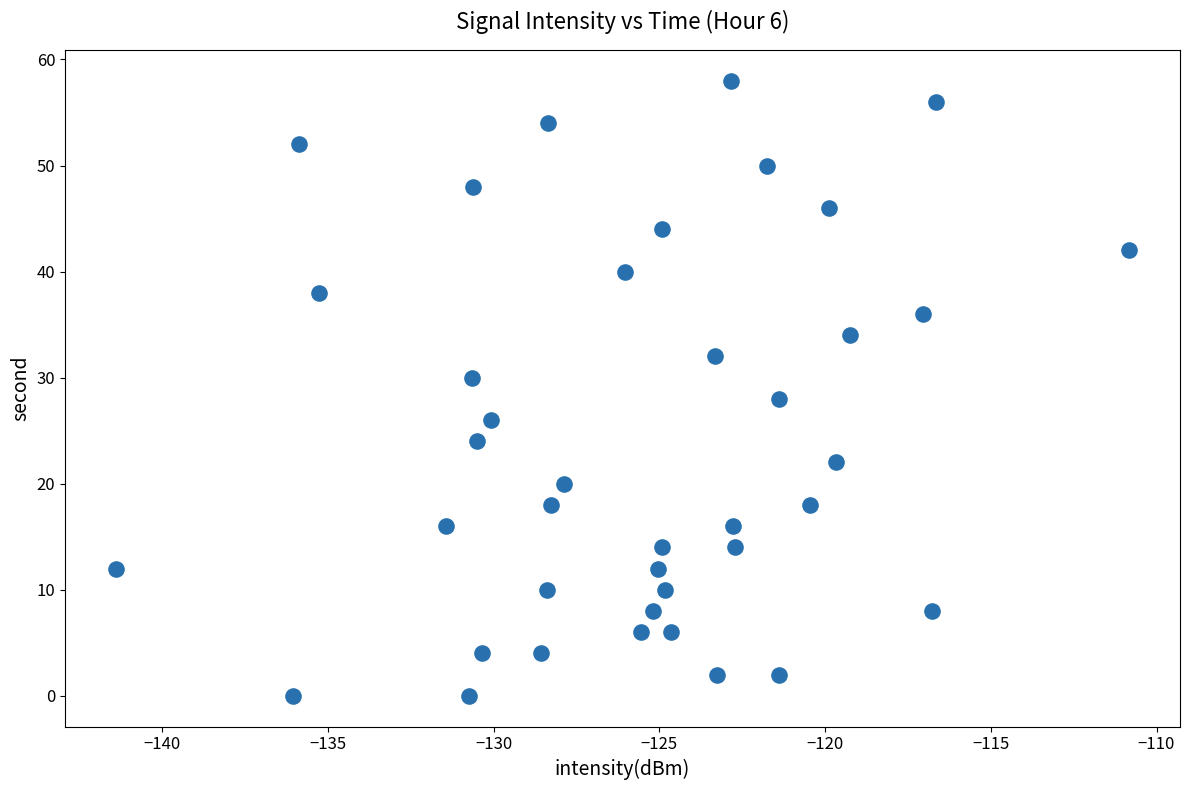

What is the range of Y values (max minus min)?

58